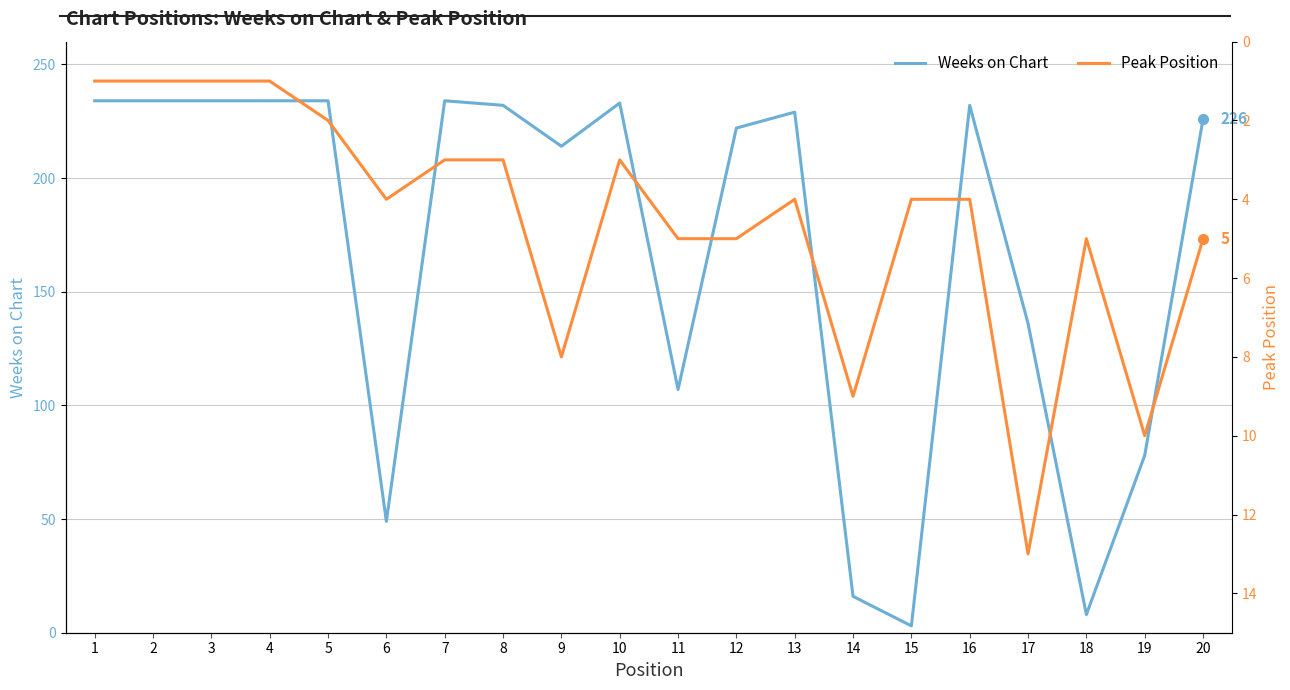

What is the difference between the Weeks on Chart values at 2 and 13?

5